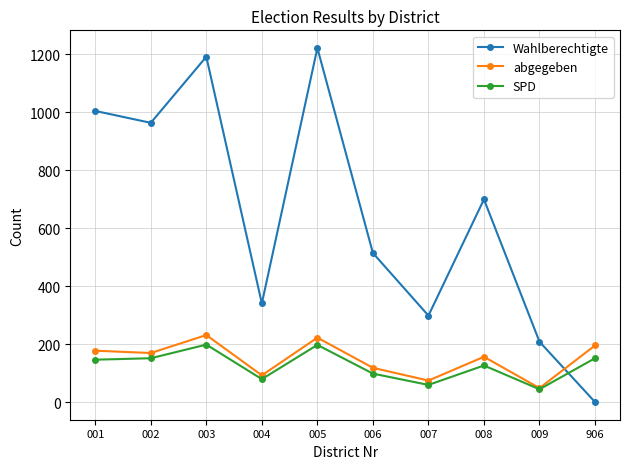

What is the greatest value displayed?

1221